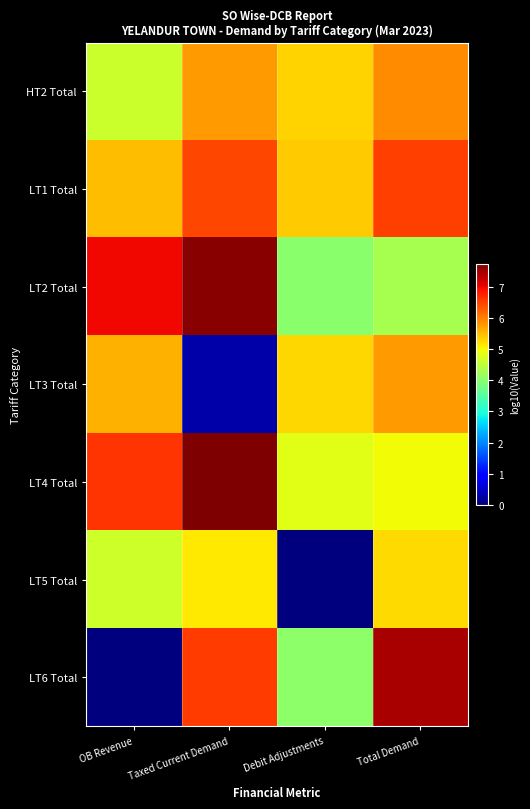

List the series in order of their peak value, highest first.

LT4 Total, LT2 Total, LT6 Total, LT1 Total, HT2 Total, LT3 Total, LT5 Total